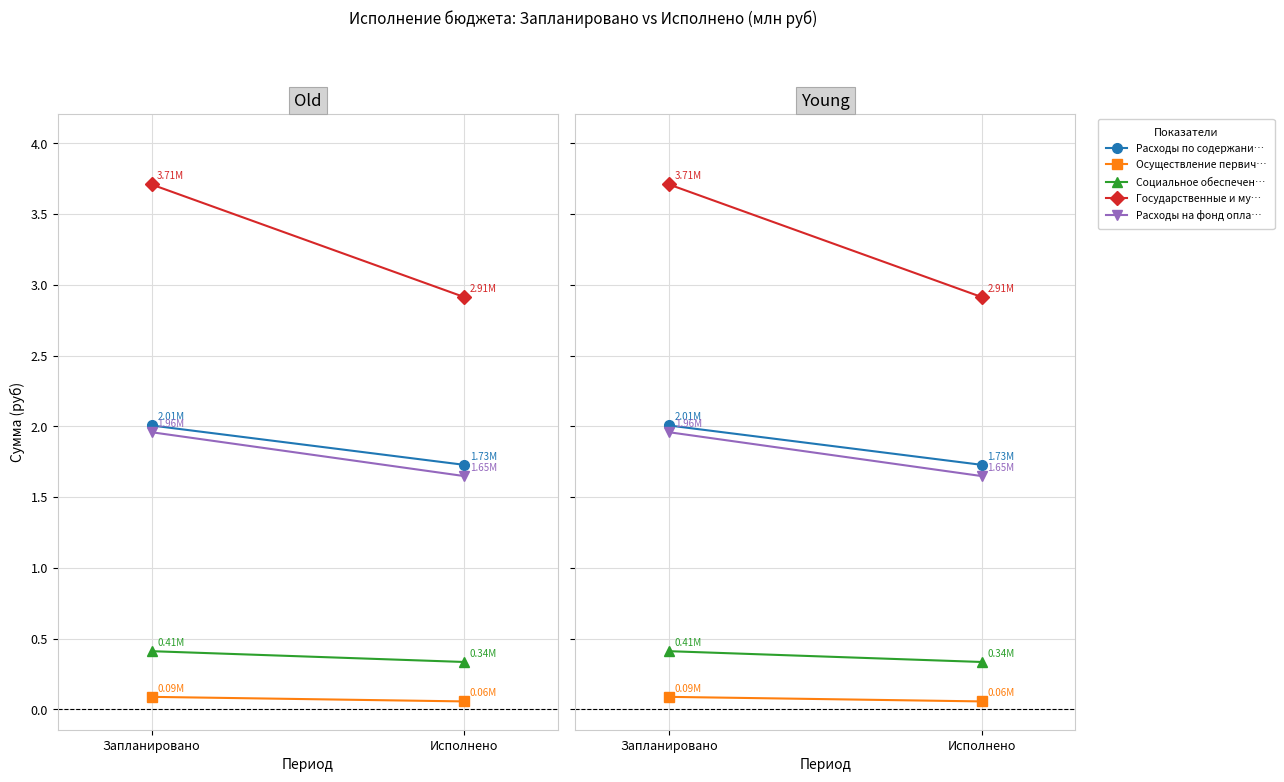

Is this an area chart (filled region under the line)?

No